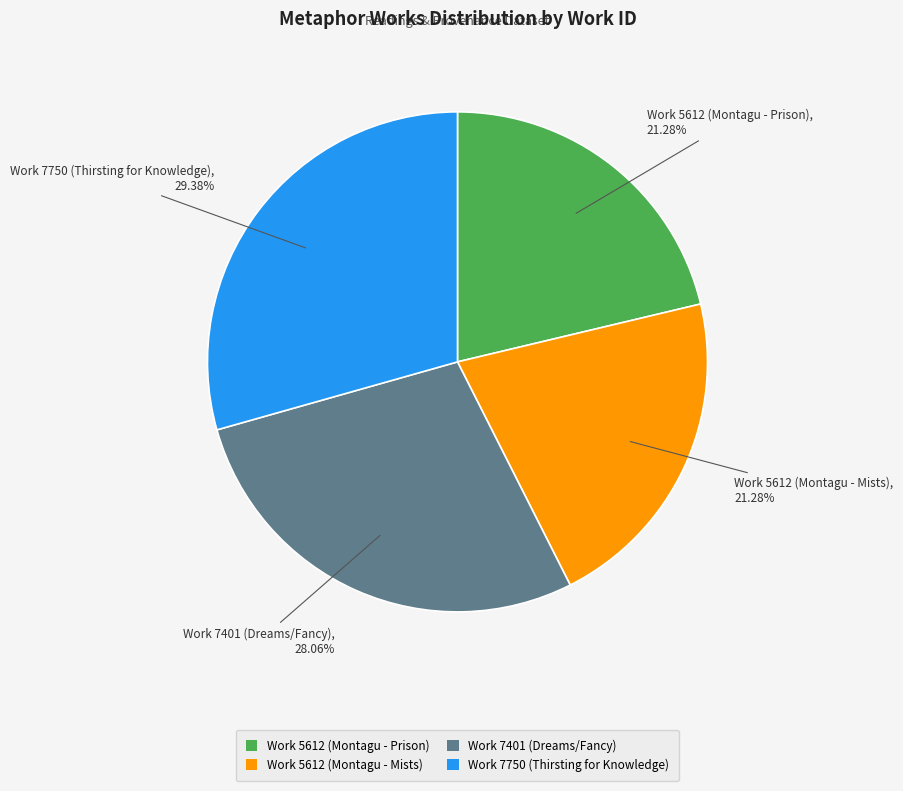

What percentage is the Work 5612 (Montagu - Mists) slice, to the nearest percent?

21%